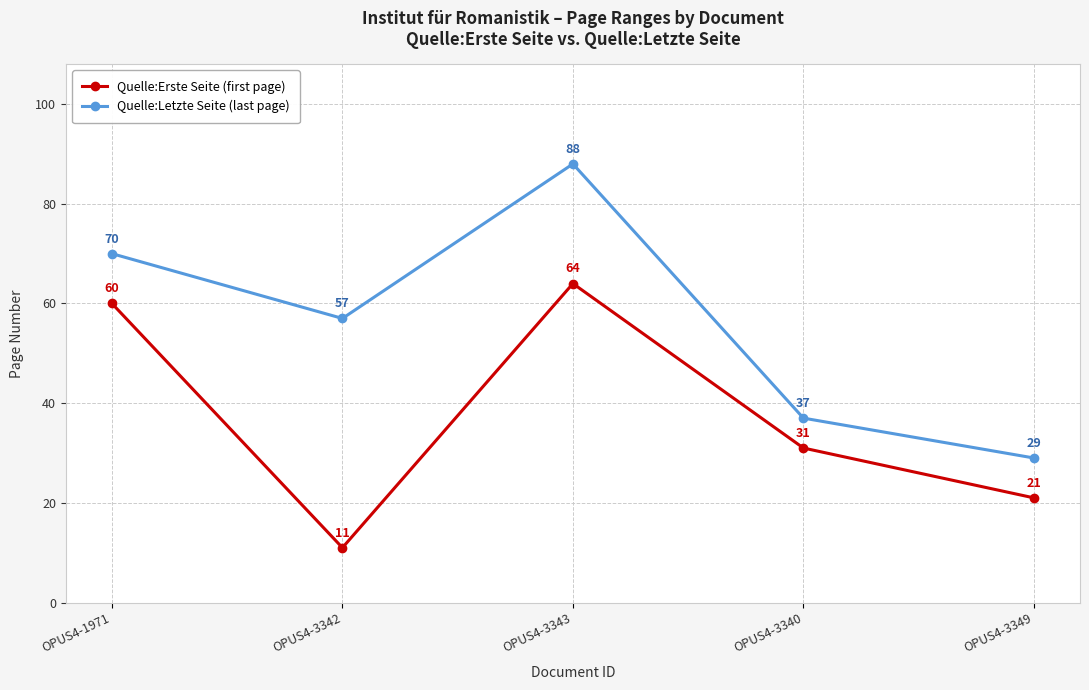

Where is the first local minimum for Quelle:Letzte Seite (last page)?

OPUS4-3342